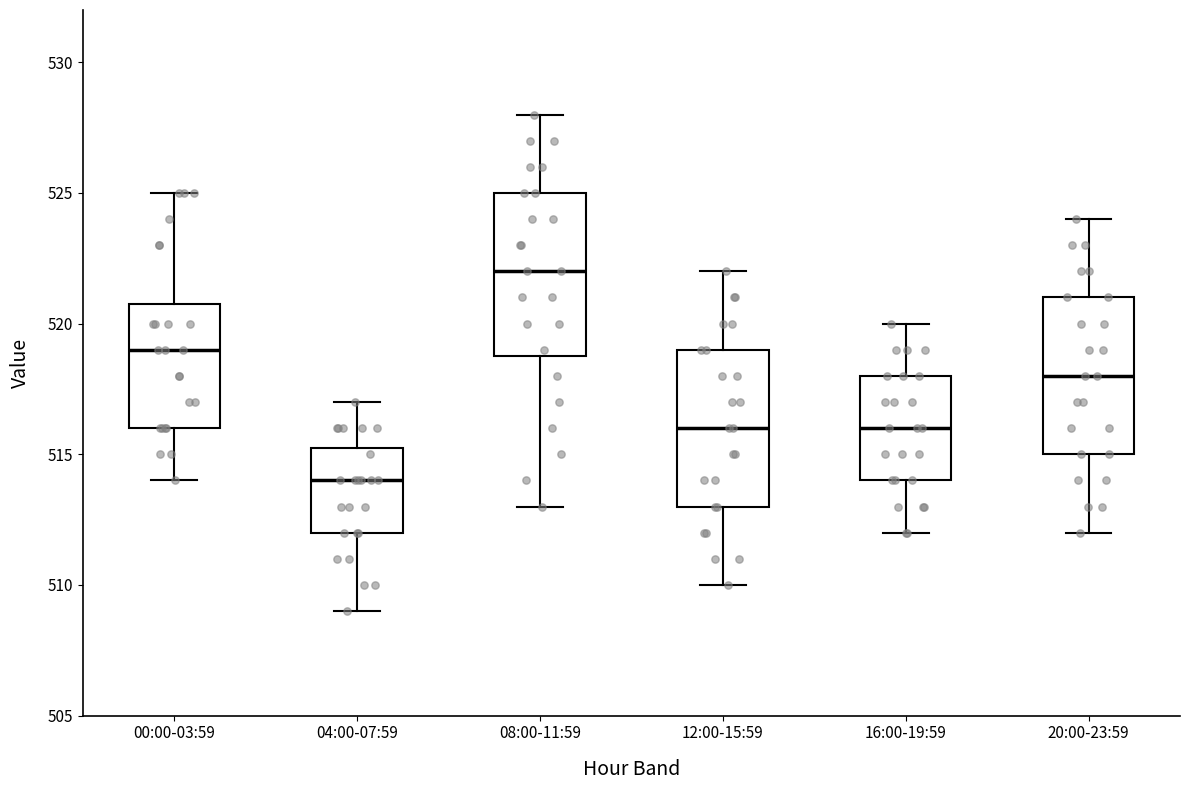

Reading left to right, transcribe this box plot: for each box, give where its median line is, the range the box spans, and where its two whiskers end, as read against the y-axis. The values are not printed on the chart, so give them approximately, as read against the axis.

00:00-03:59: median 519.0, box 516.0 to 521.0, whiskers 514.0 to 525.0
04:00-07:59: median 514.0, box 512.0 to 515.5, whiskers 509.0 to 517.0
08:00-11:59: median 522.0, box 519.0 to 525.0, whiskers 513.0 to 528.0
12:00-15:59: median 516.0, box 513.0 to 519.0, whiskers 510.0 to 522.0
16:00-19:59: median 516.0, box 514.0 to 518.0, whiskers 512.0 to 520.0
20:00-23:59: median 518.0, box 515.0 to 521.0, whiskers 512.0 to 524.0